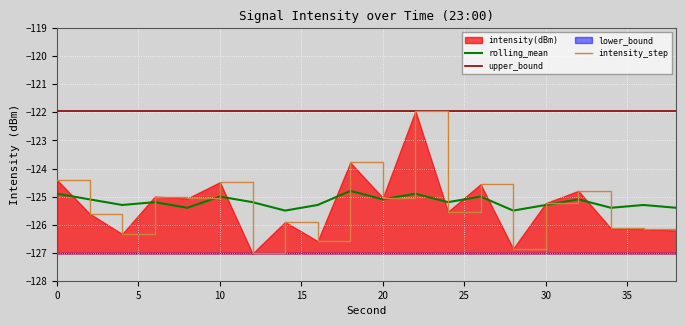

What is the greatest value displayed?

-121.9